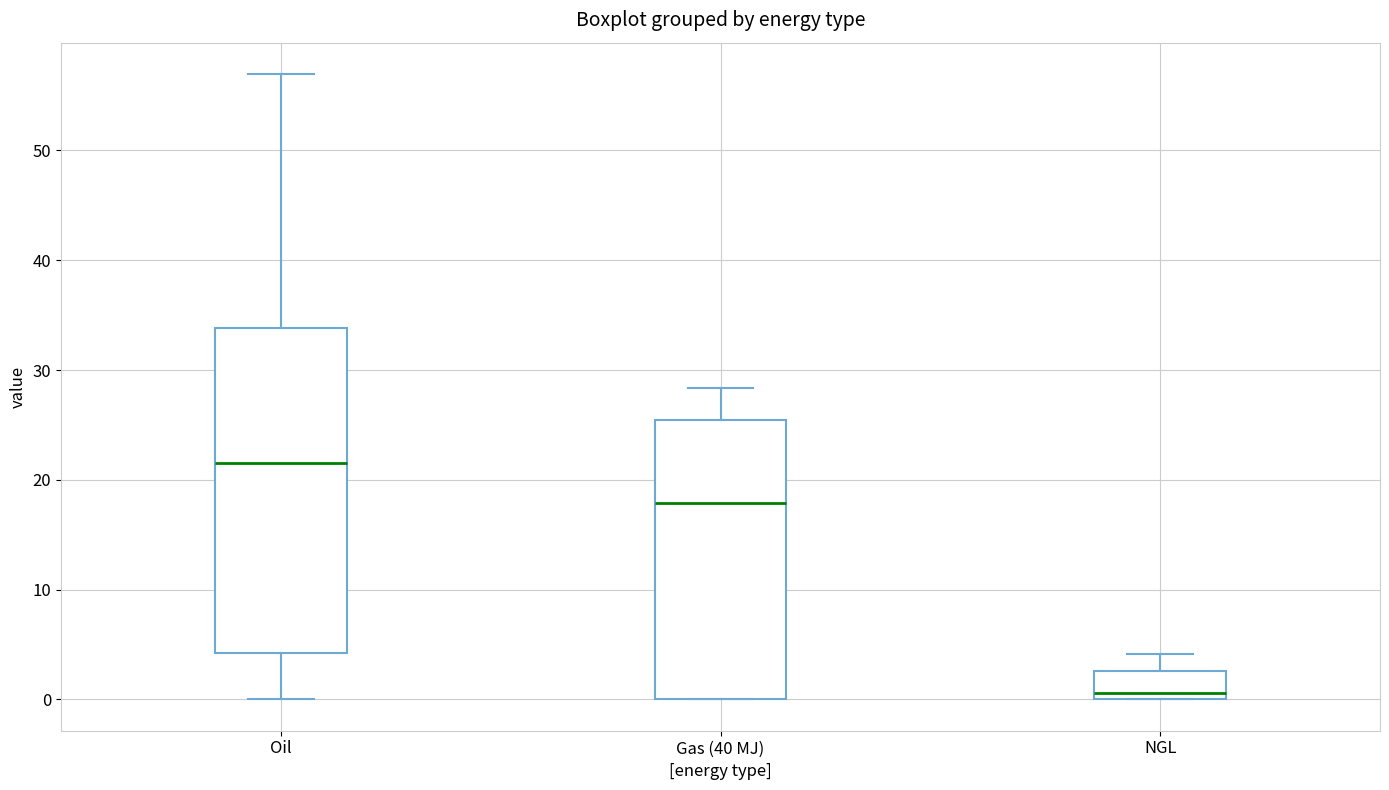

Reading left to right, transcribe this box plot: for each box, give where its median line is, the range the box spans, and where its two whiskers end, as read against the y-axis. The values are not printed on the chart, so give them approximately, as read against the axis.

Oil: median 22, box 4 to 34, whiskers 0 to 57
Gas (40 MJ): median 18, box 0 to 25, whiskers 0 to 28
NGL: median 1, box 0 to 3, whiskers 0 to 4